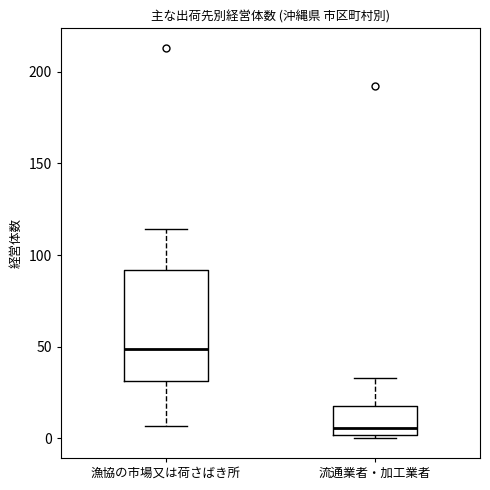

Comparing the boxes themselves (not the whiskers), which one is the tallest?

漁協の市場又は荷さばき所